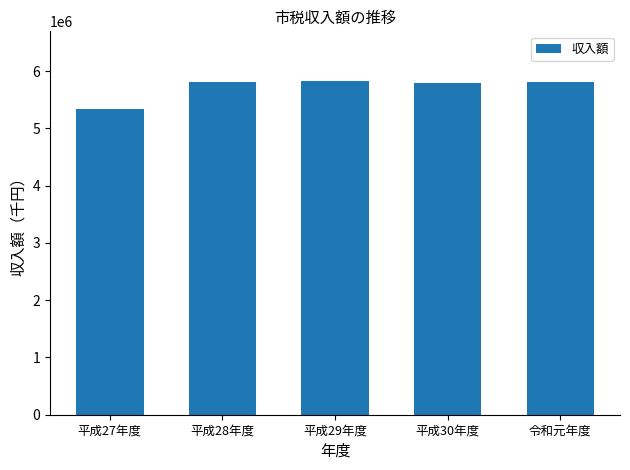

What is the value of the 3rd bar from the left?

5822351